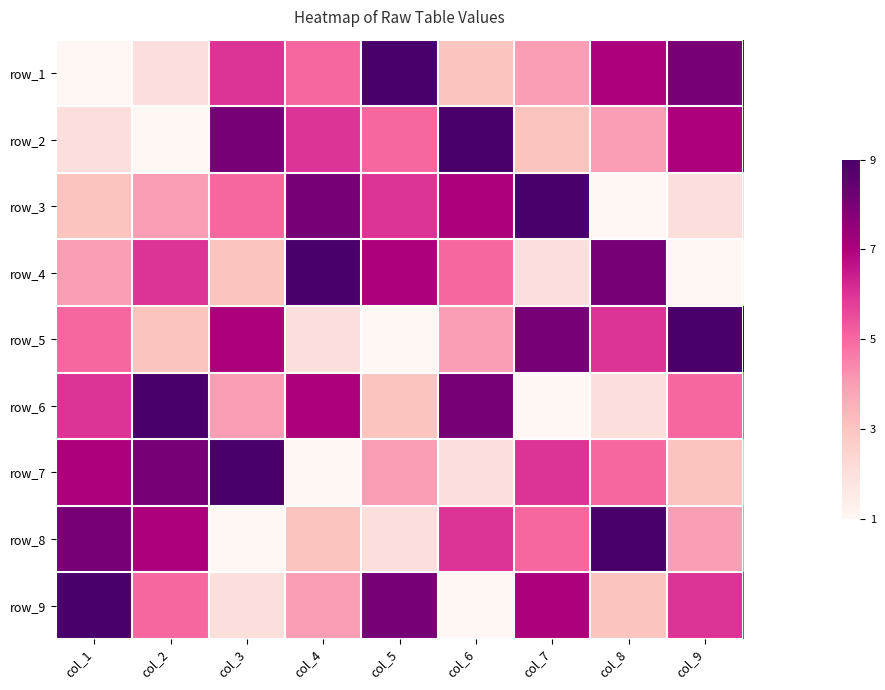

What is the sum of all row_6 values?

45